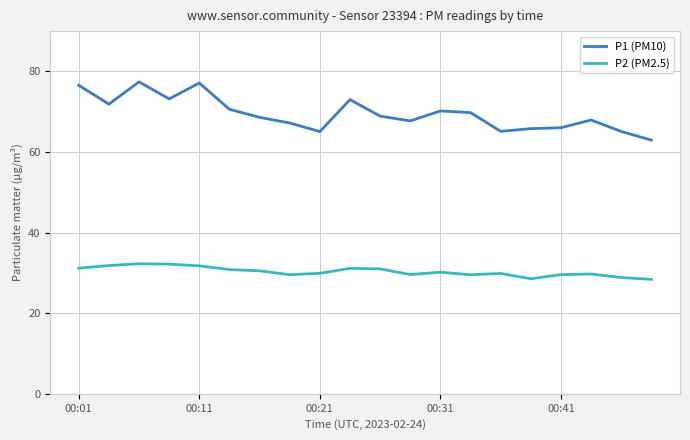

What is the minimum value shown in the chart?

28.4